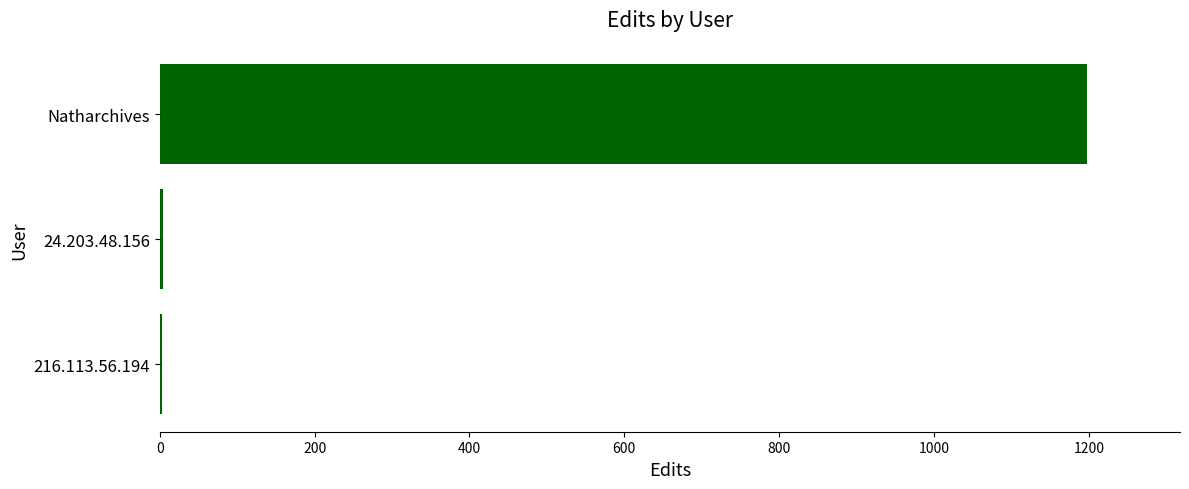

Which label corresponds to the largest value in the chart?

Natharchives